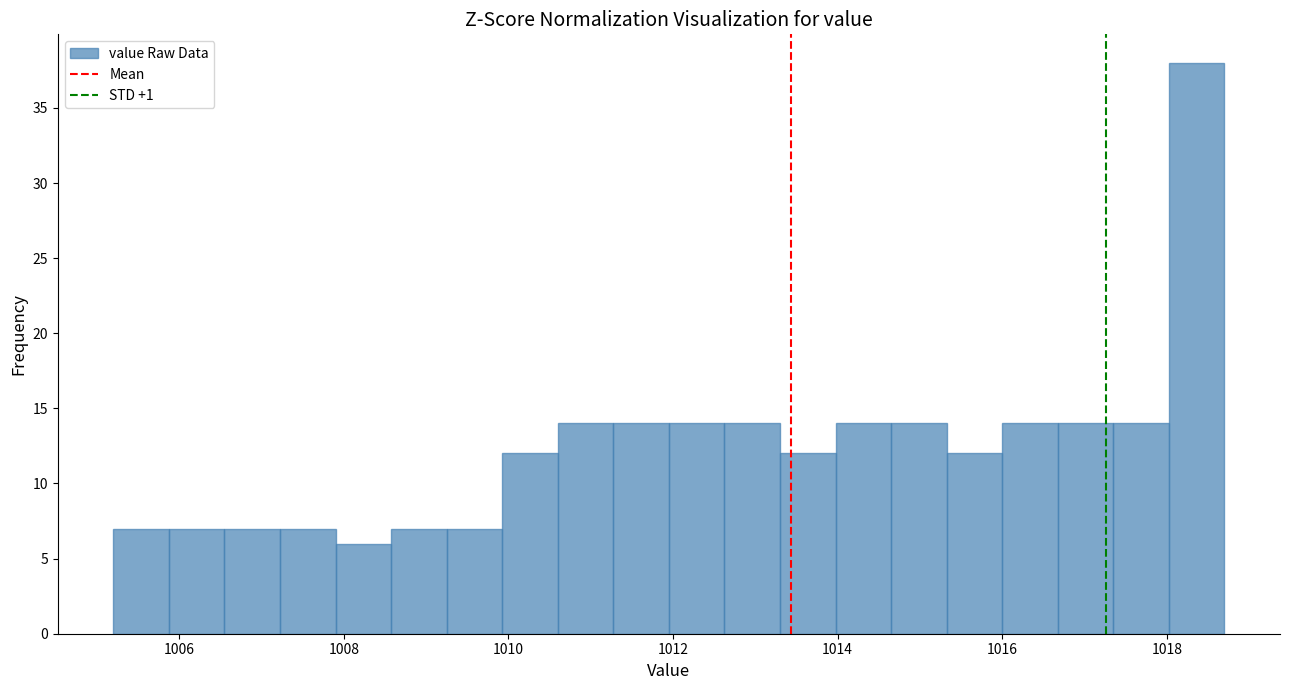

Read against the x-axis, roughly where is the centre of the tallest bar?

1018.4